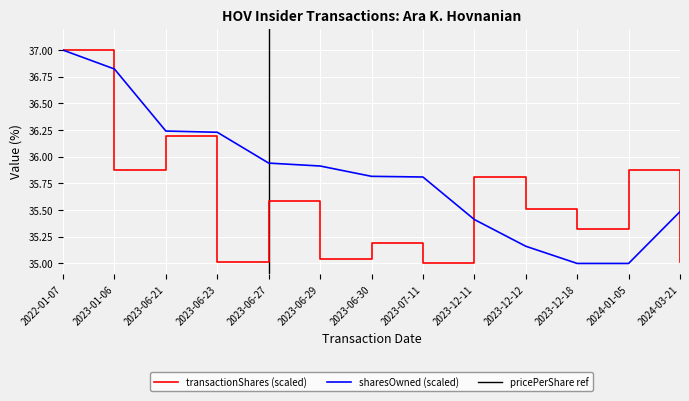

What is the difference between the maximum and minimum values in the transactionShares series?

2.0